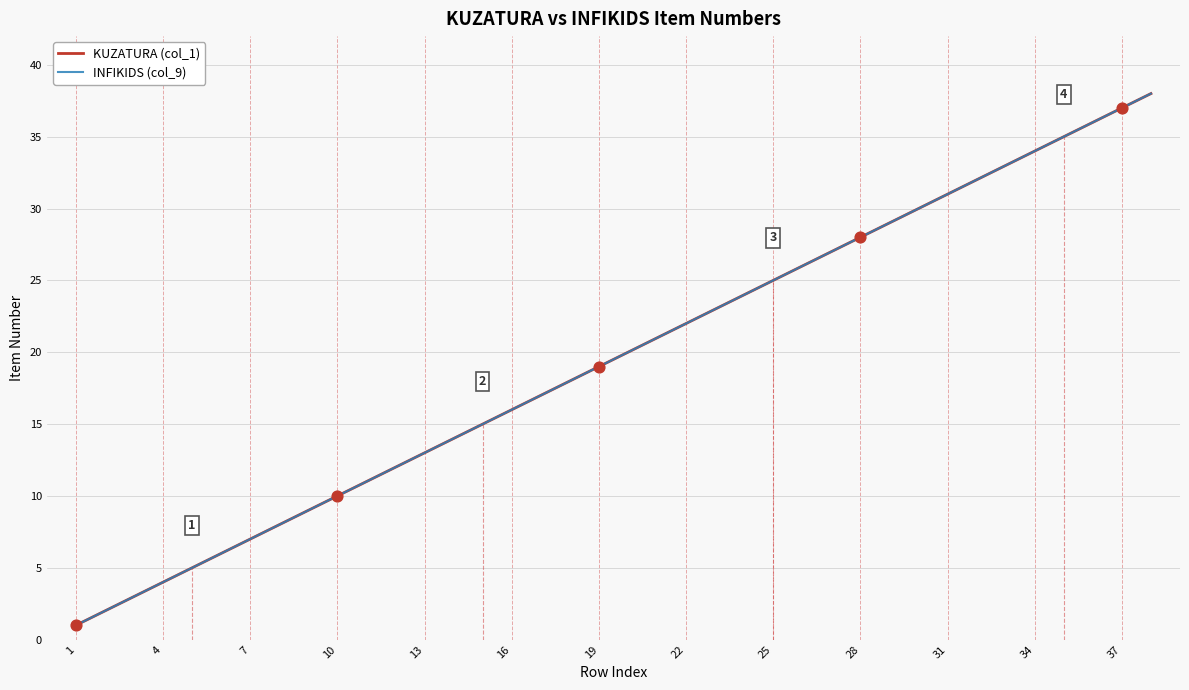

At how many categories does at least one series exceed 34?

4